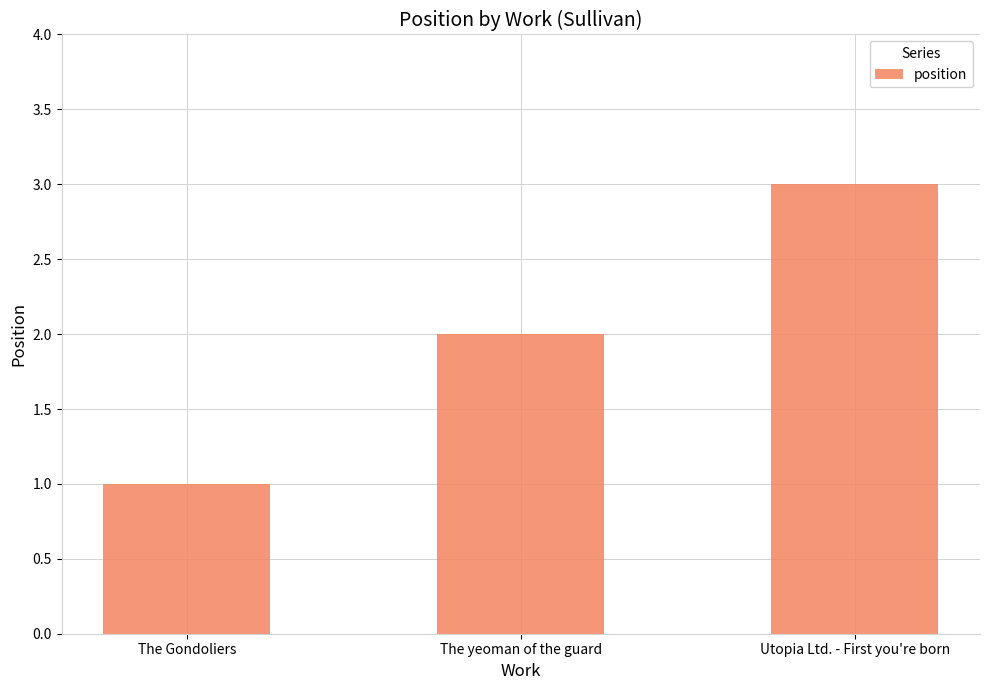

At which label is the value closest to 2?

The yeoman of the guard